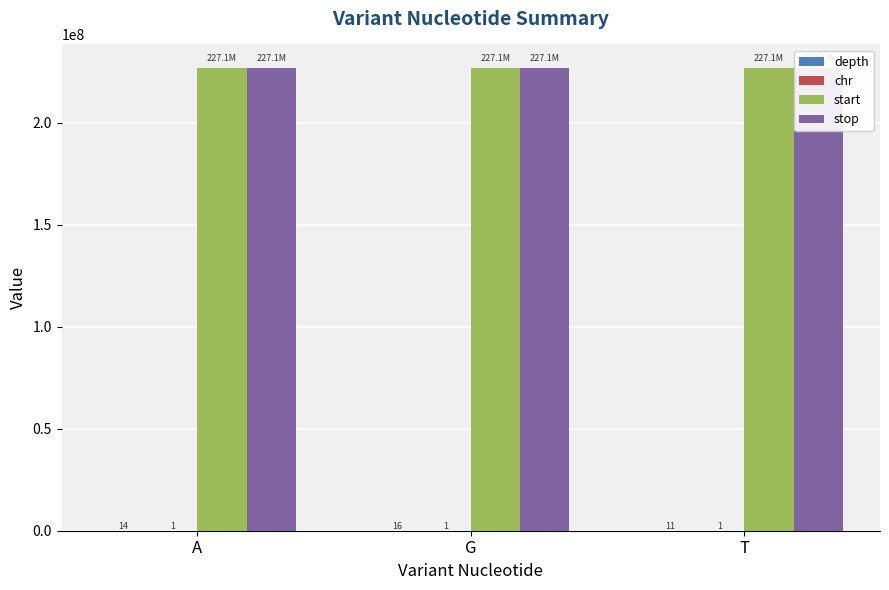

The start series shows 310136750.7 at G. True or false?

False